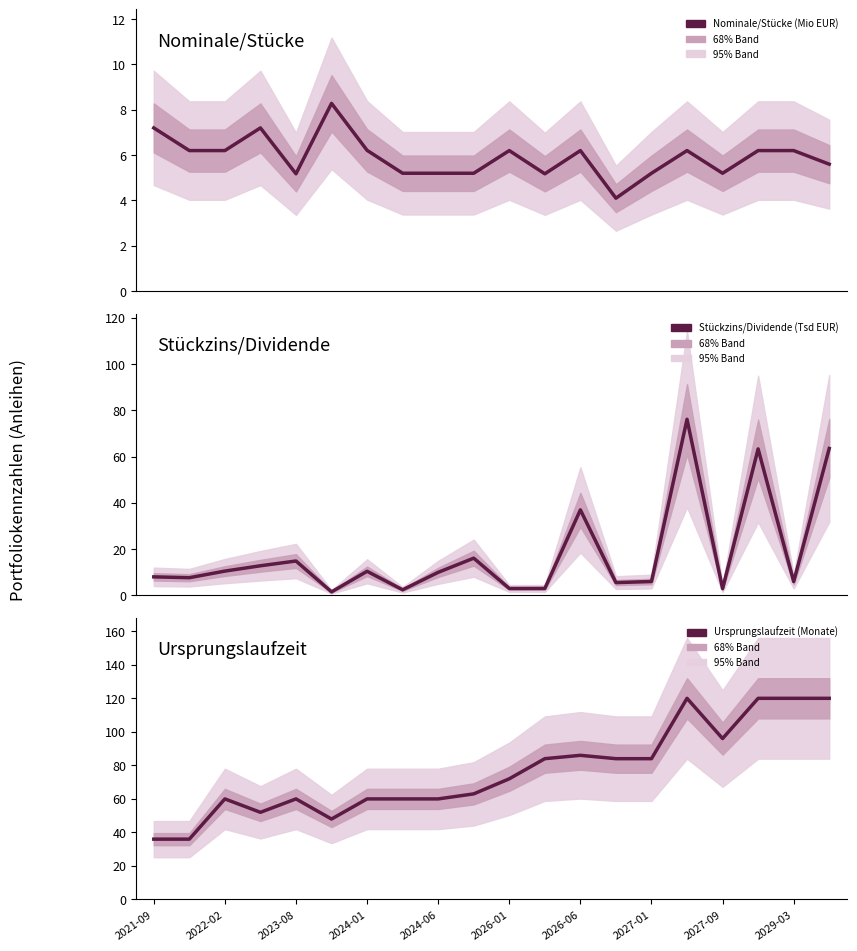

What is the difference between the highest and lowest values at 13?

79.9